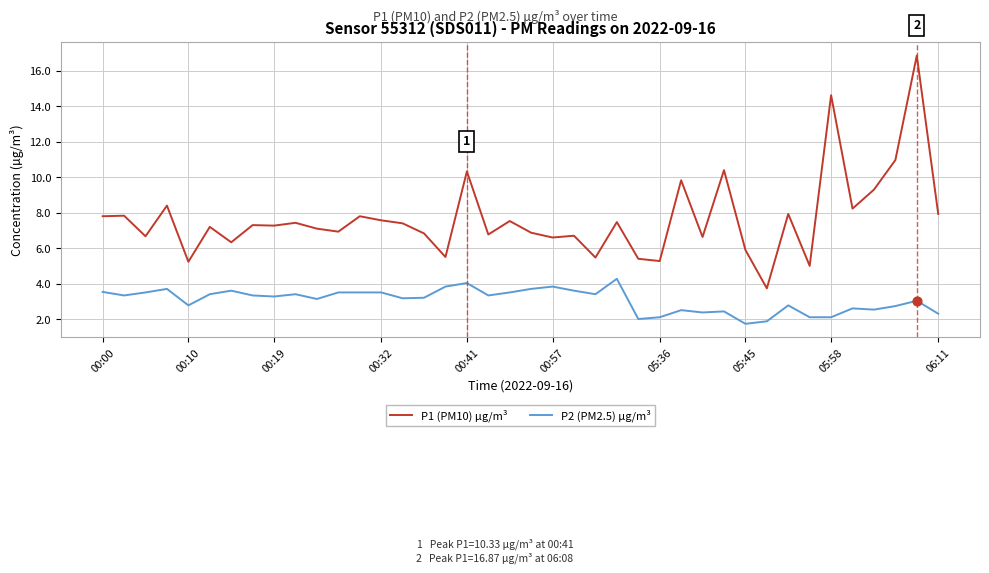

What are all the series names shown in the legend?

P1 (PM10) µg/m³, P2 (PM2.5) µg/m³